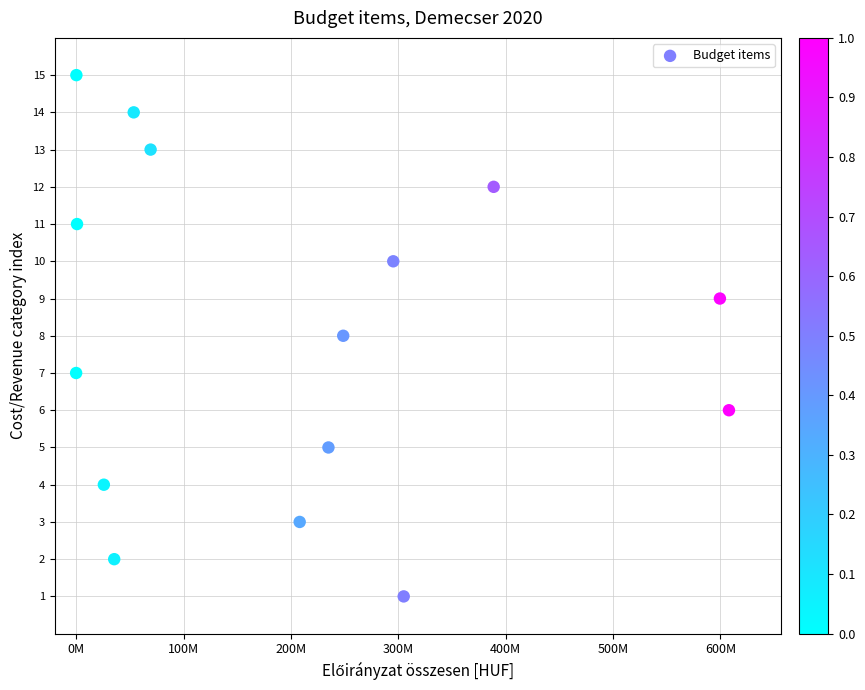

What is the range of Y values (max minus min)?

14